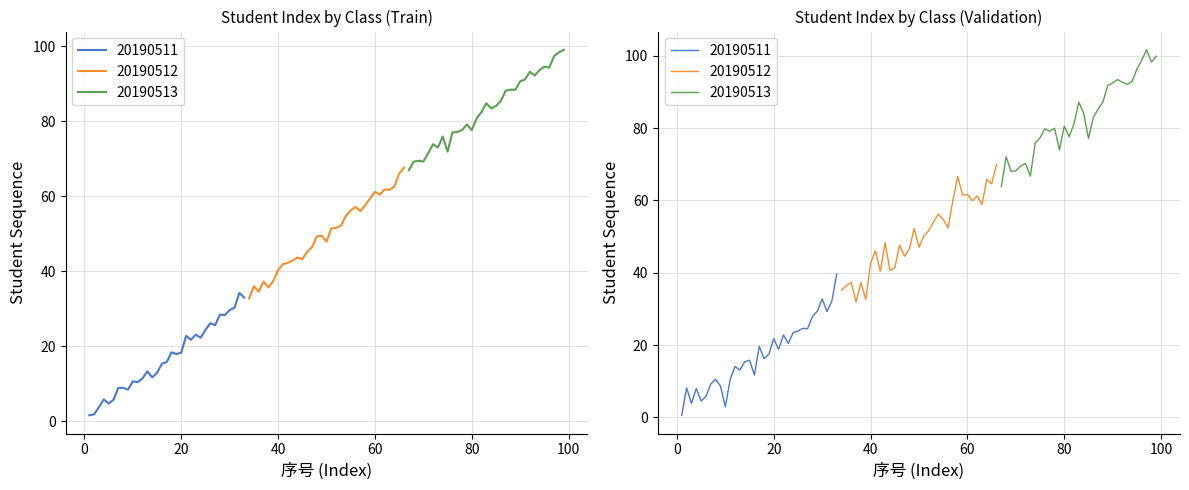

True or false: 20190512 and 20190513 intersect in this chart.

False